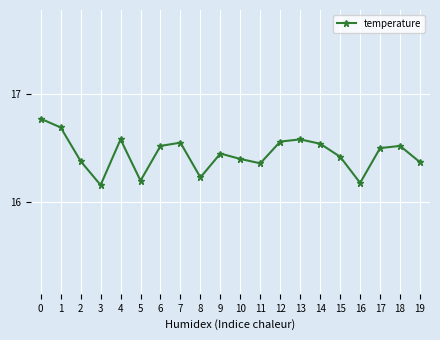

What is the difference between the values at 9 and 18?

0.1